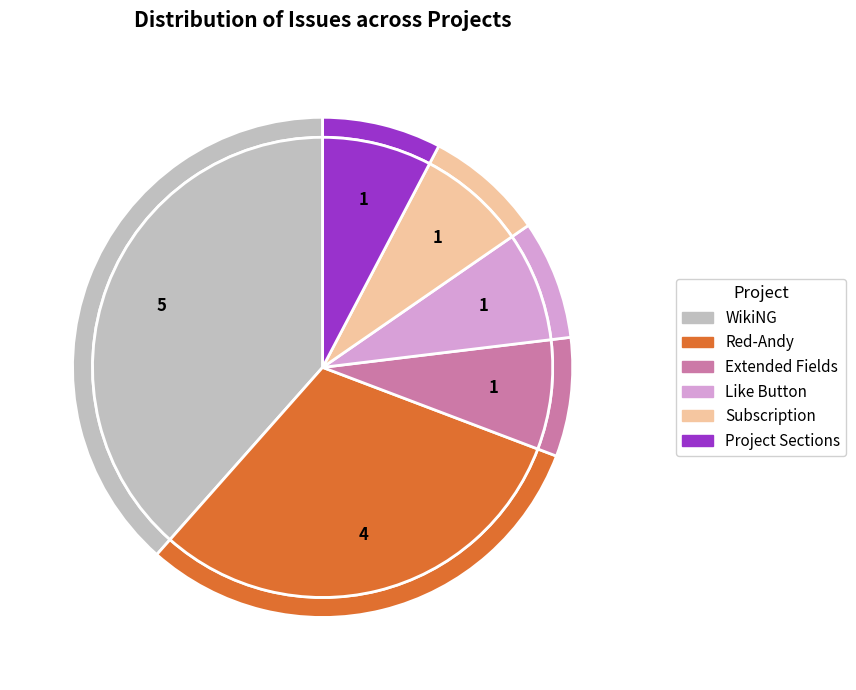

What is the change in value from Red-Andy to Like Button?

-3